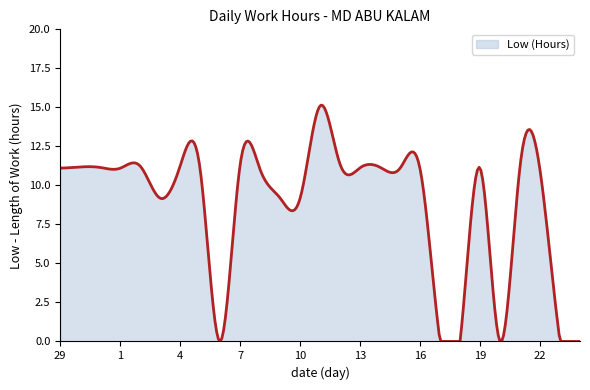

What is the maximum value shown in the chart?

15.1